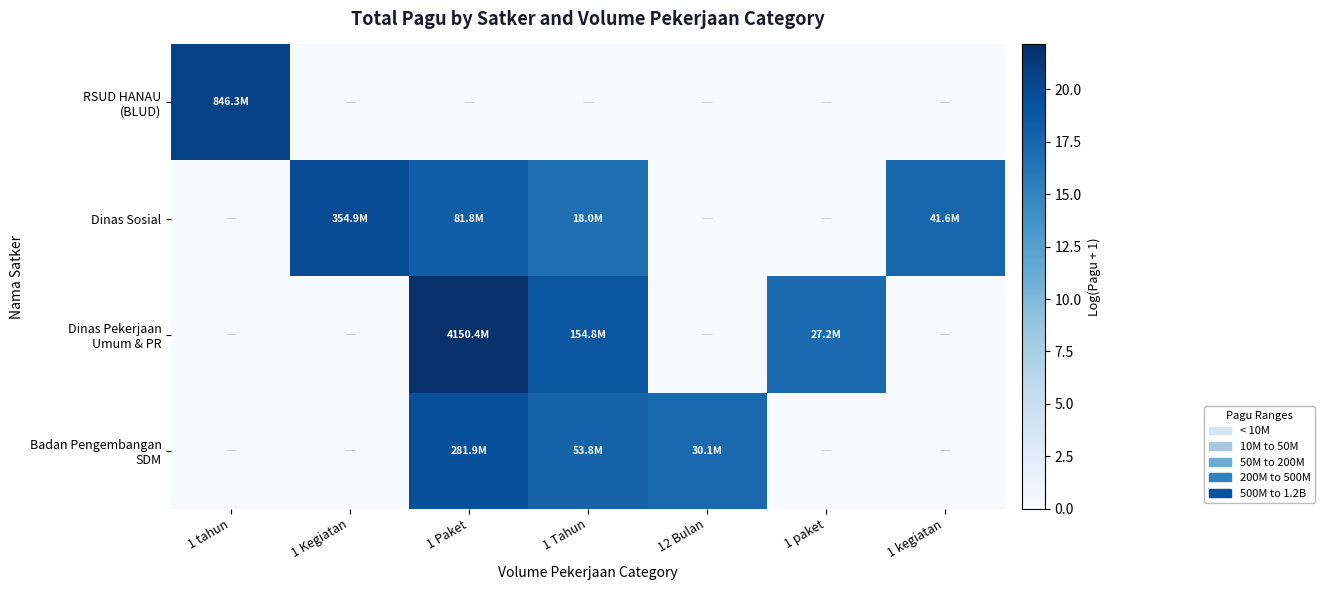

How many data points does each series have?

7